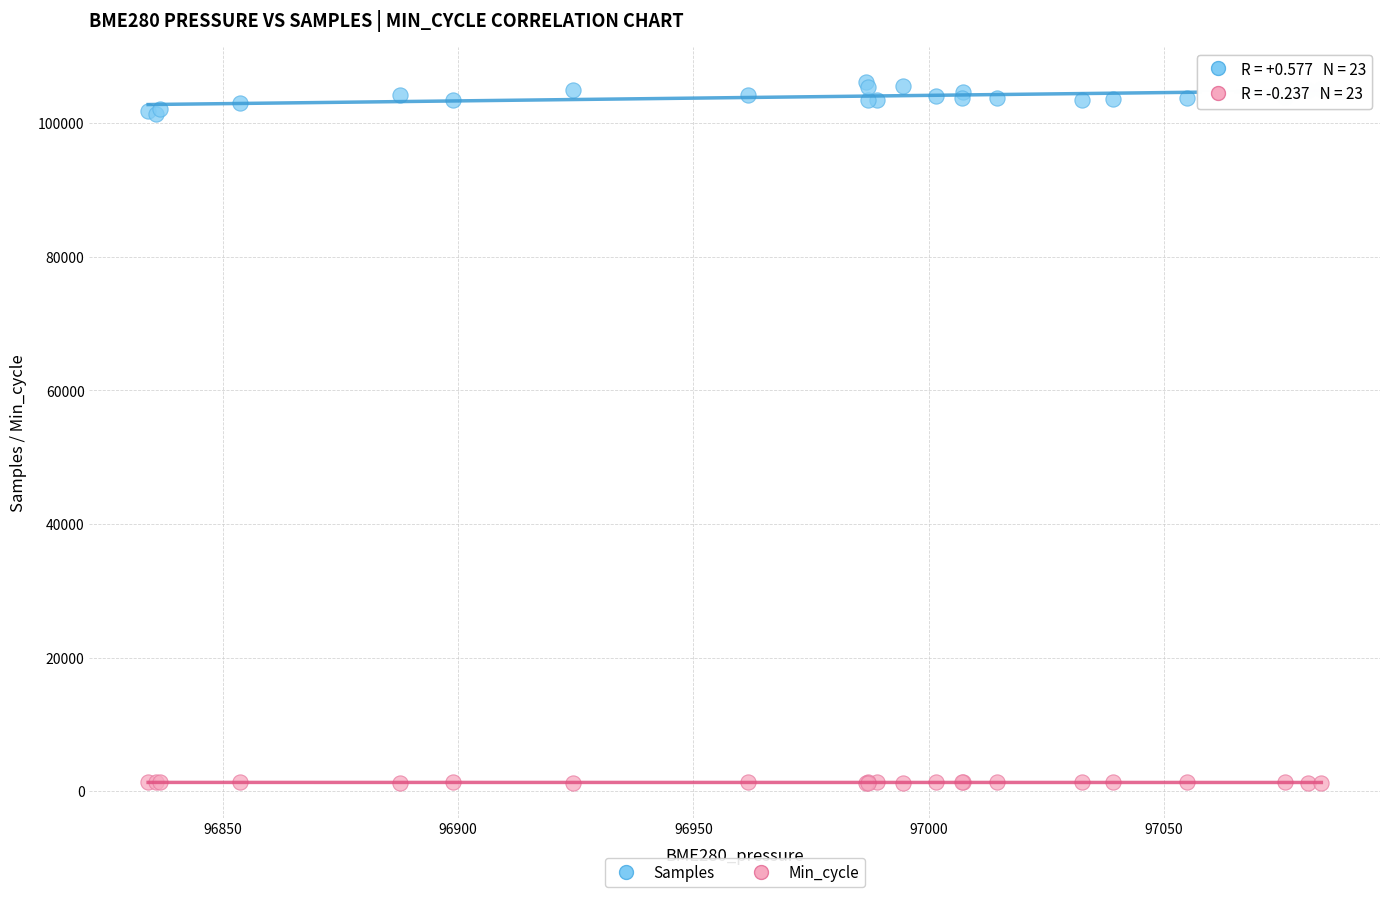

Which series contains the lowest Y value?

Min_cycle